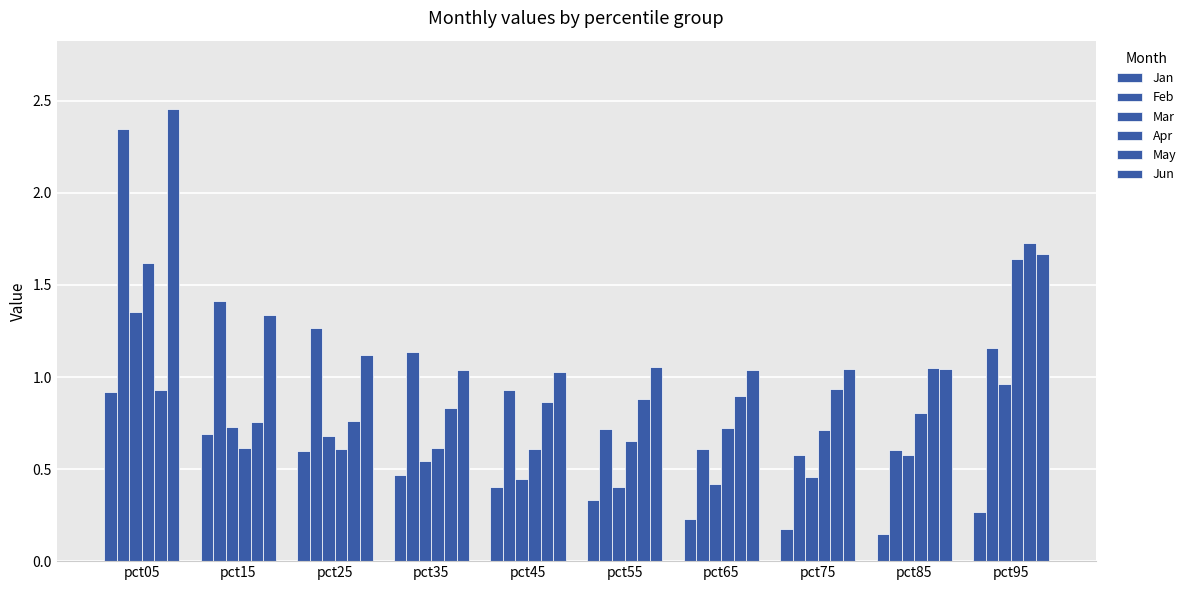

What is the greatest value displayed?

2.5